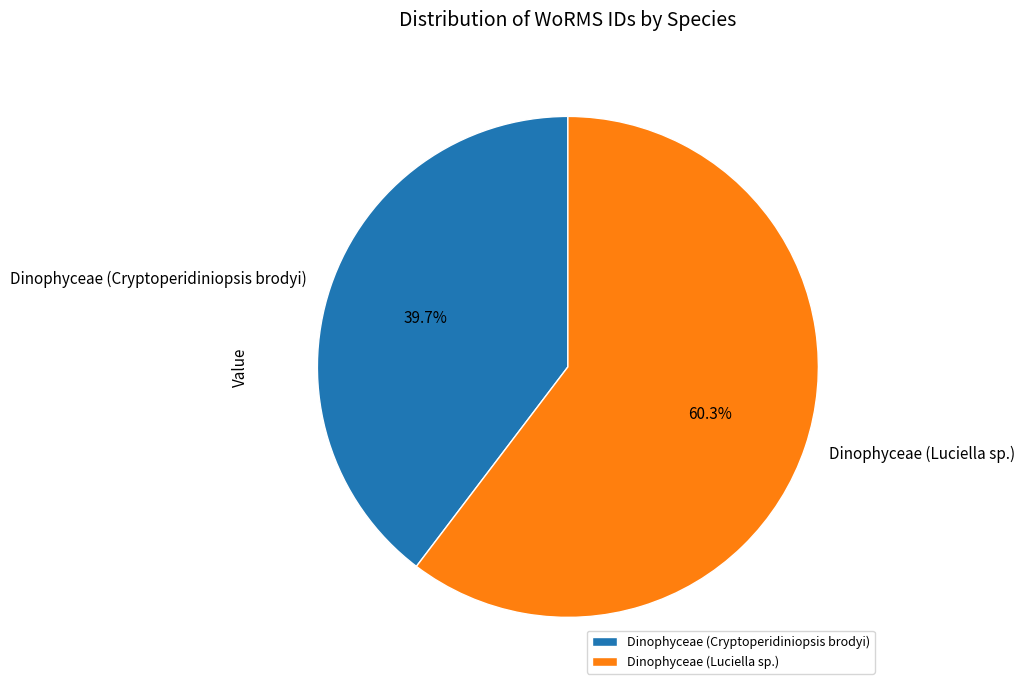

The Dinophyceae (Luciella sp.) slice represents 60% of the pie. True or false?

True